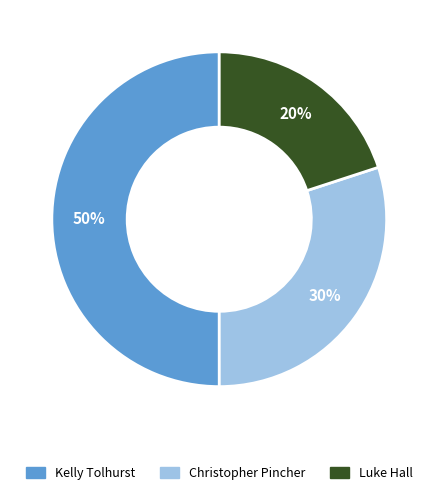

To the nearest percent, what is the difference between the largest and smallest slice percentages?

30%